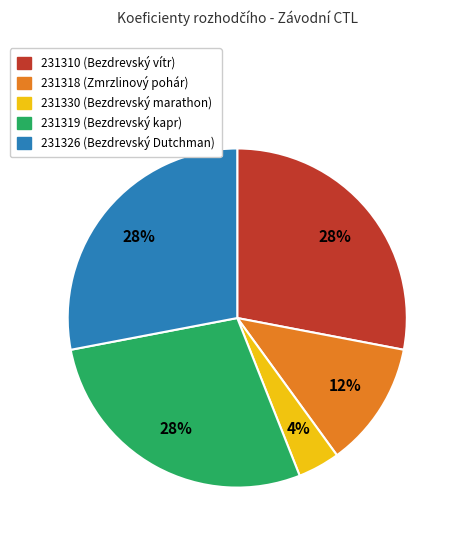

Approximately how many times larger is the value at 231318 compared to 231310?

0.4